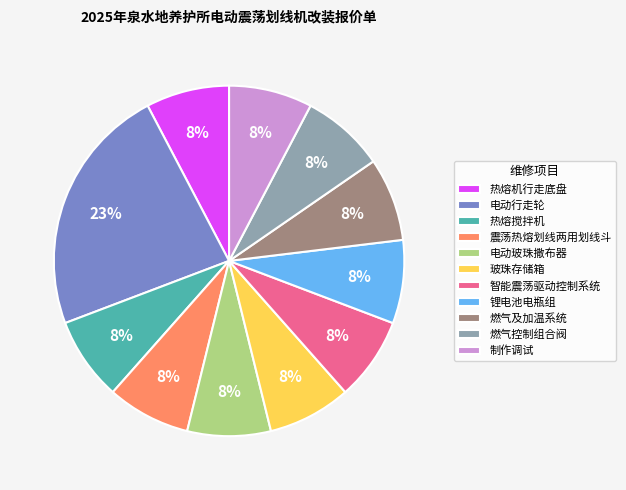

True or false: 玻珠存储箱 accounts for 8% of the total.

True